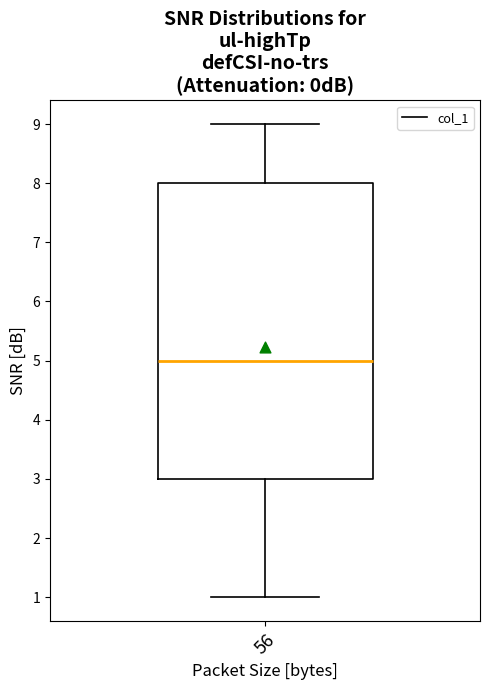

Where does the median line of the box at x = 56 sit on the y-axis? The values are not printed on the chart, so give them approximately, as read against the axis.

5